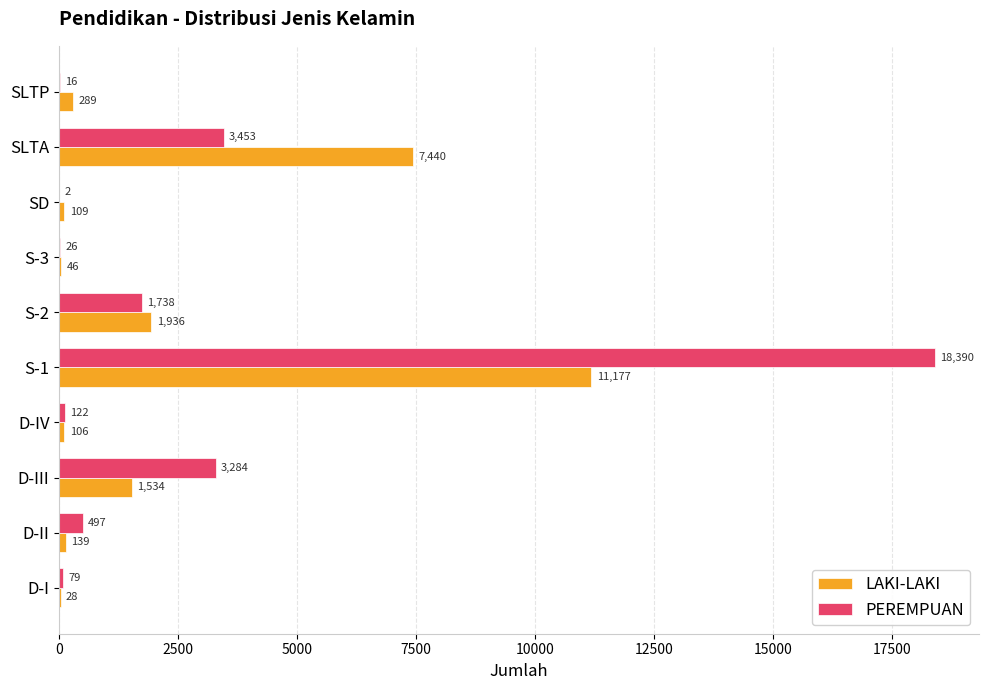

What is the sum of the LAKI-LAKI values at S-2 and D-I?

1964